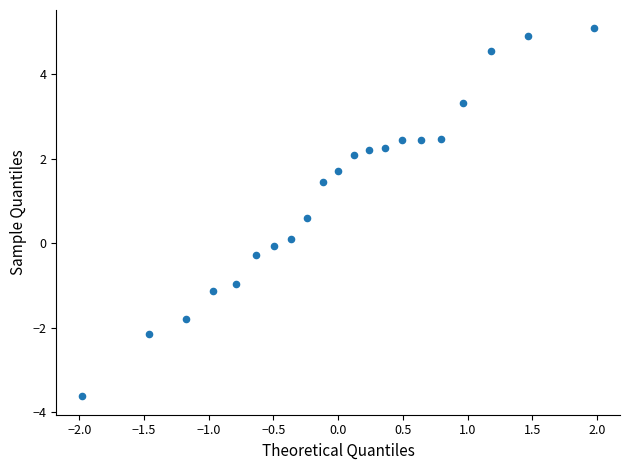

What is the range of Y values (max minus min)?

8.7